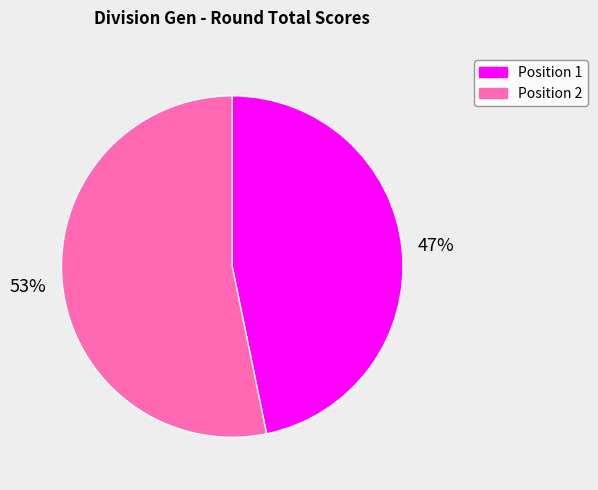

To the nearest percent, what is the average slice percentage?

50%